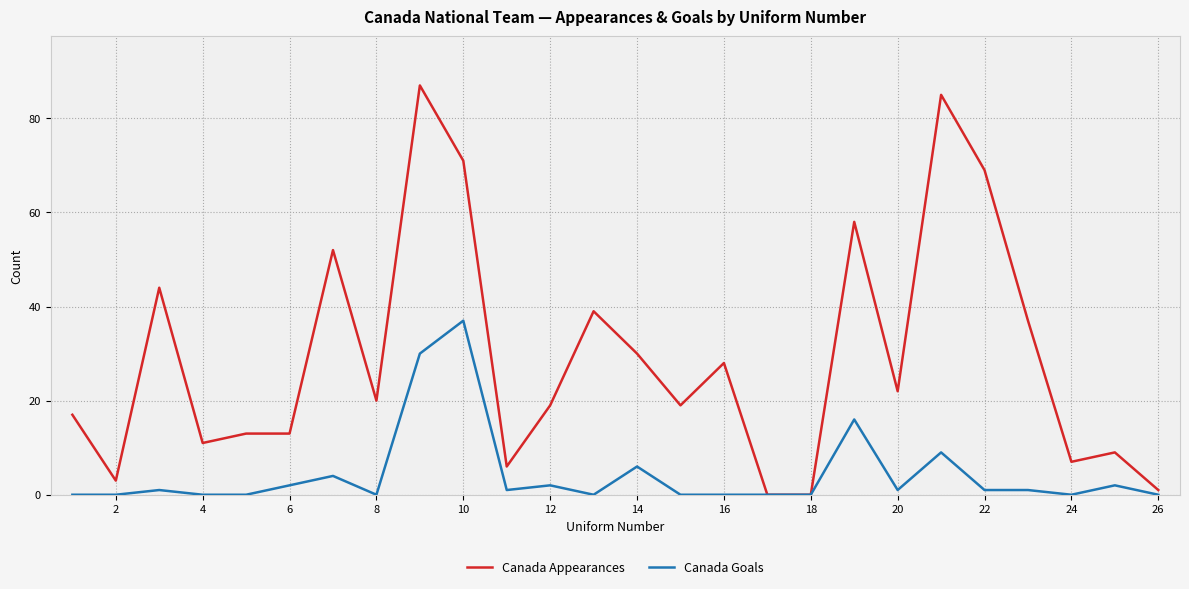

List the series in order of their overall mean, highest first.

Canada Appearances, Canada Goals